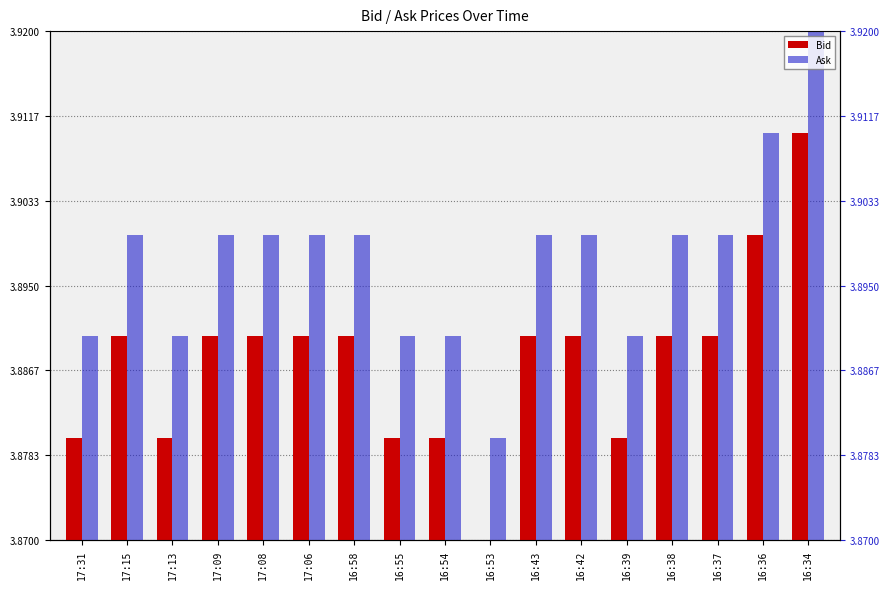

How many bars are there in total?

34